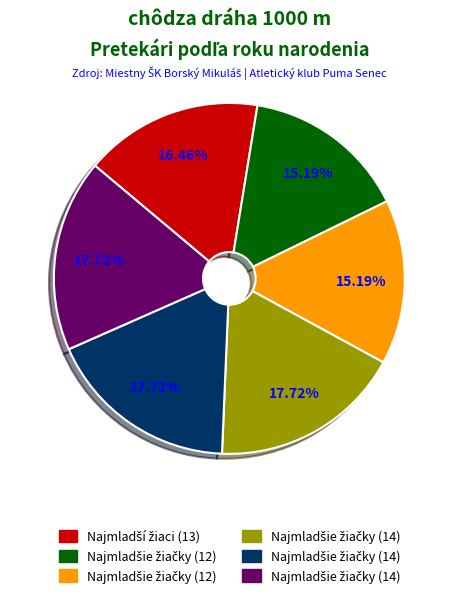

Is there a majority slice in this chart?

No